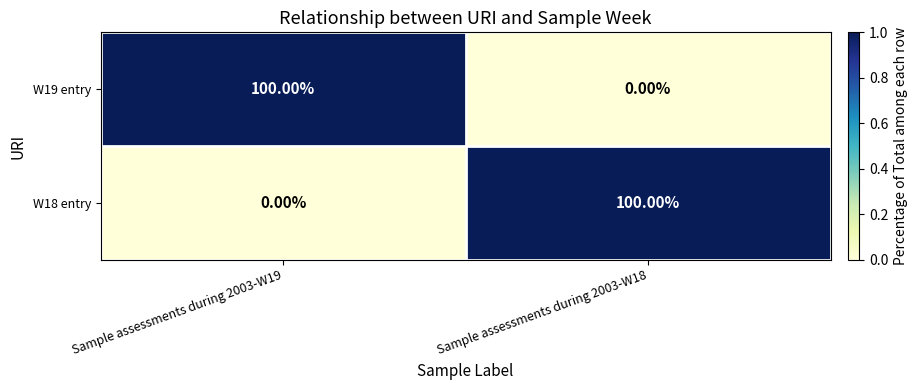

What is the difference between the highest and lowest values at Sample assessments during 2003-W19?

100